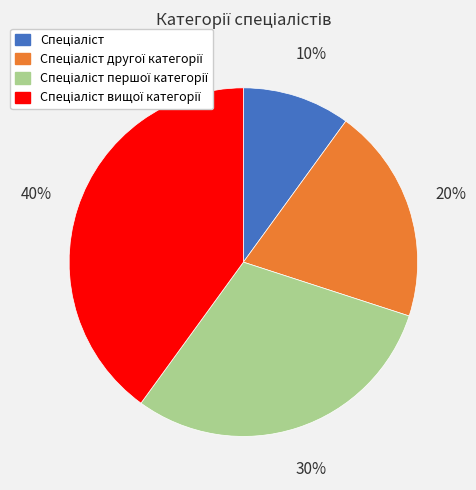

Is there a majority slice in this chart?

No